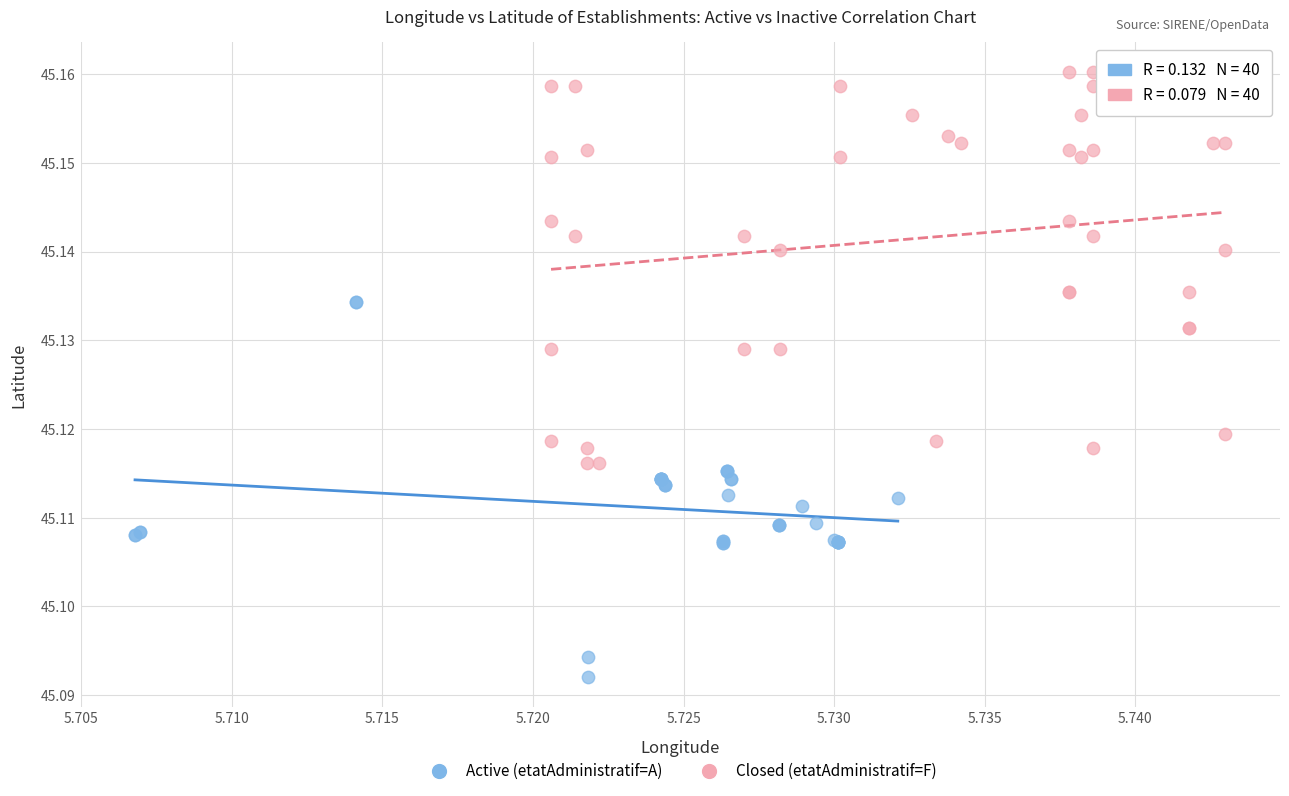

Which series reaches the maximum Y coordinate?

Closed (etatAdministratif=F)